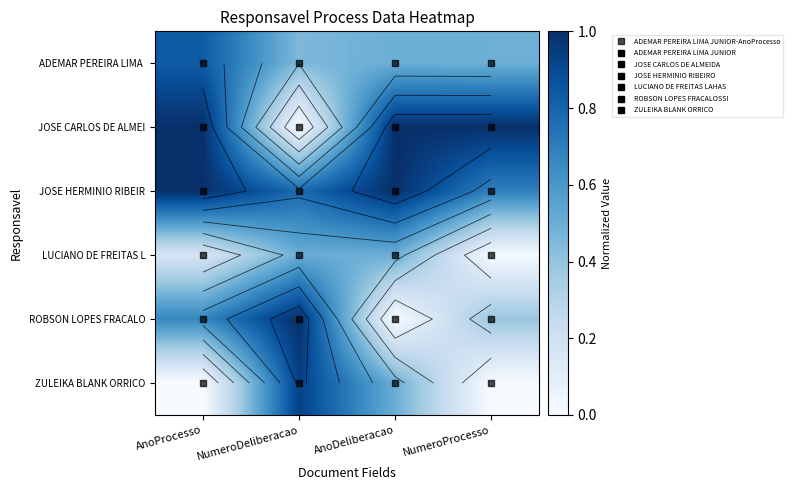

The value of JOSE HERMINIO RIBEIR at NumeroDeliberacao is 0.8. True or false?

True